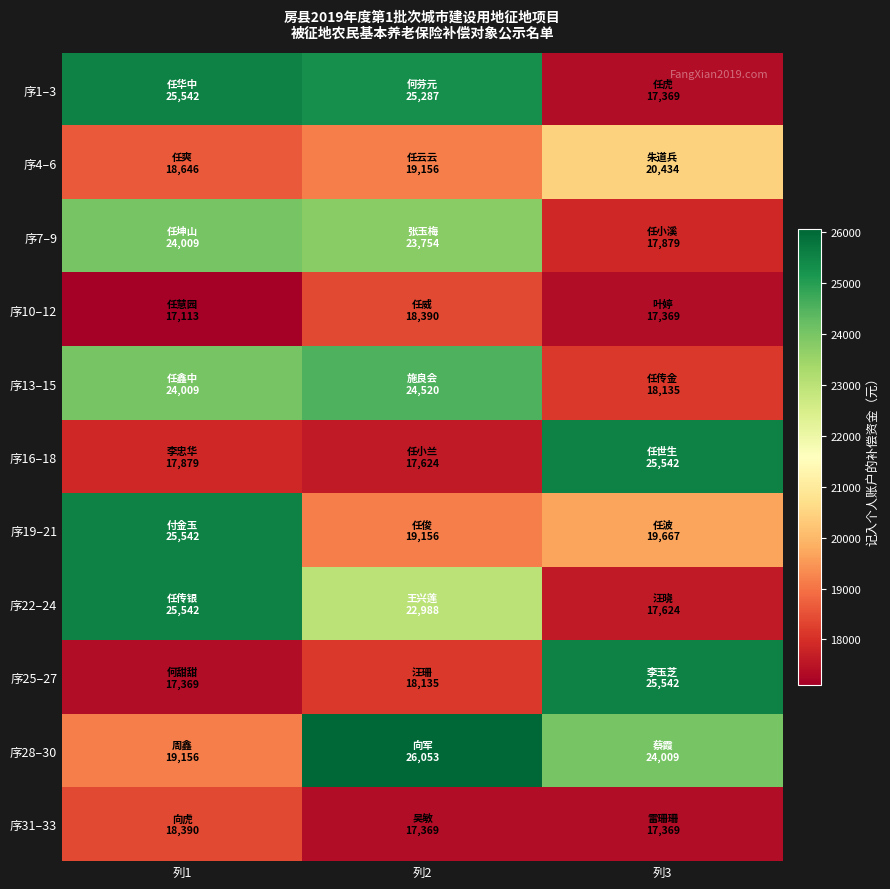

Rank the series by their maximum value, from lowest to highest.

序10–12, 序31–33, 序4–6, 序7–9, 序13–15, 序1–3, 序16–18, 序19–21, 序22–24, 序25–27, 序28–30